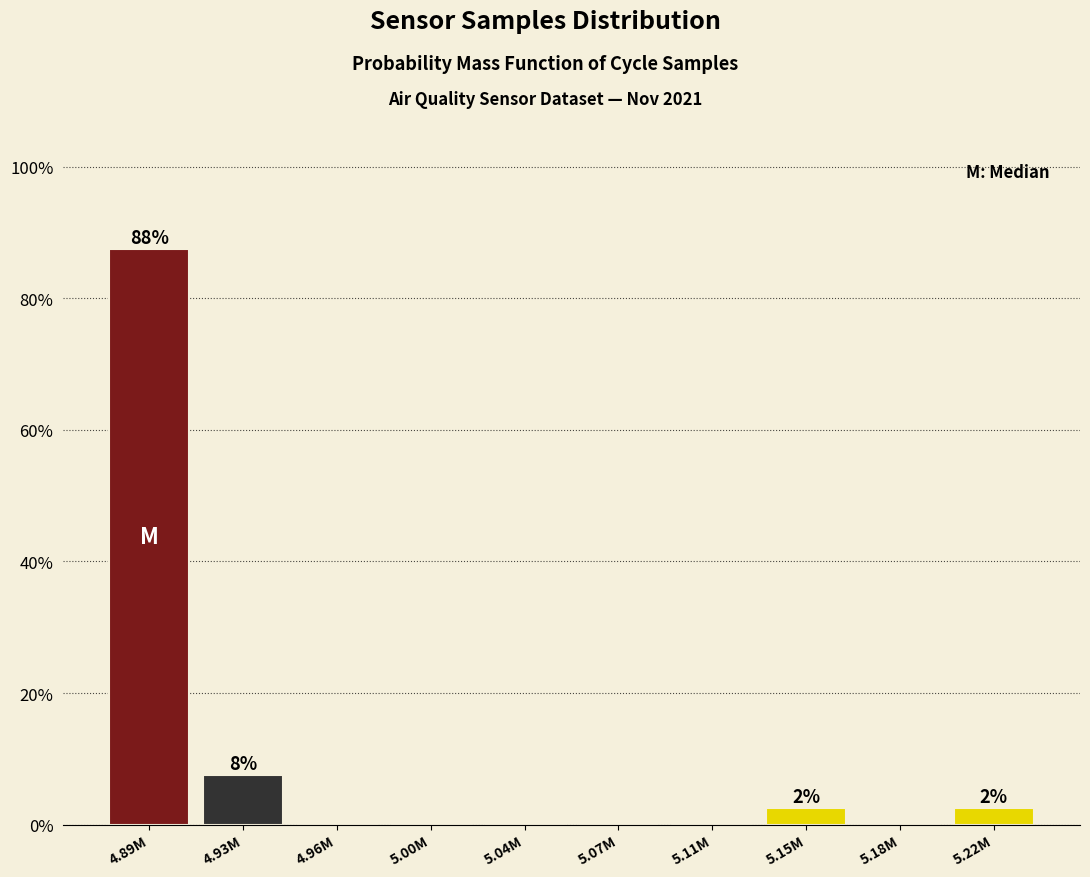

Reading left to right, list all the values displayed in this chart.

4.89M=87.5	4.93M=7.5	4.96M=0.0	5.00M=0.0	5.04M=0.0	5.07M=0.0	5.11M=0.0	5.15M=2.5	5.18M=0.0	5.22M=2.5